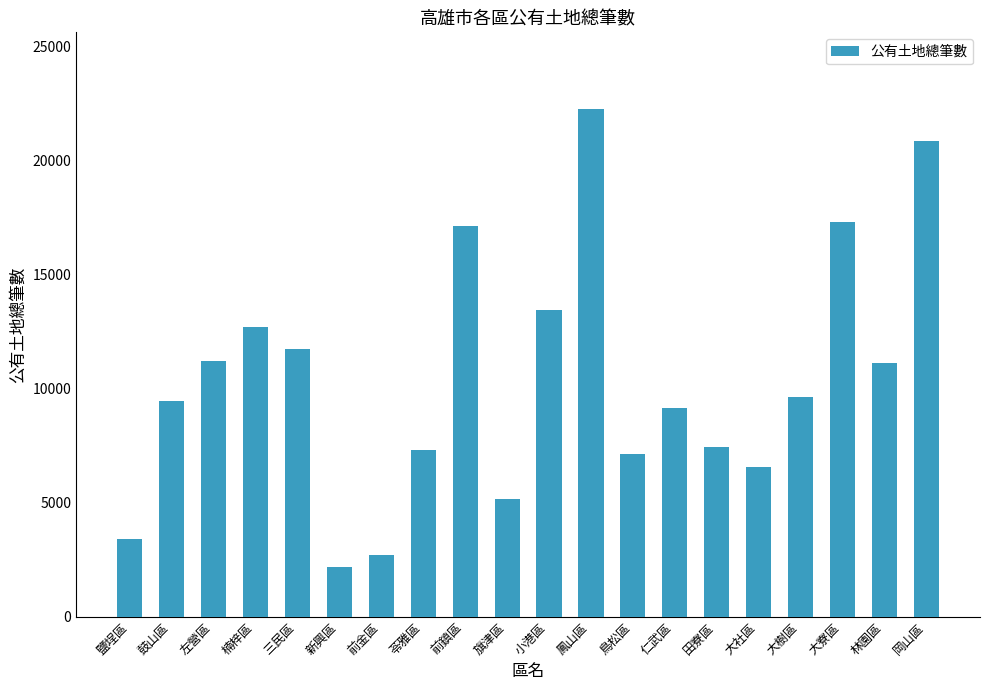

What is the label of the 12th bar from the left?

鳳山區